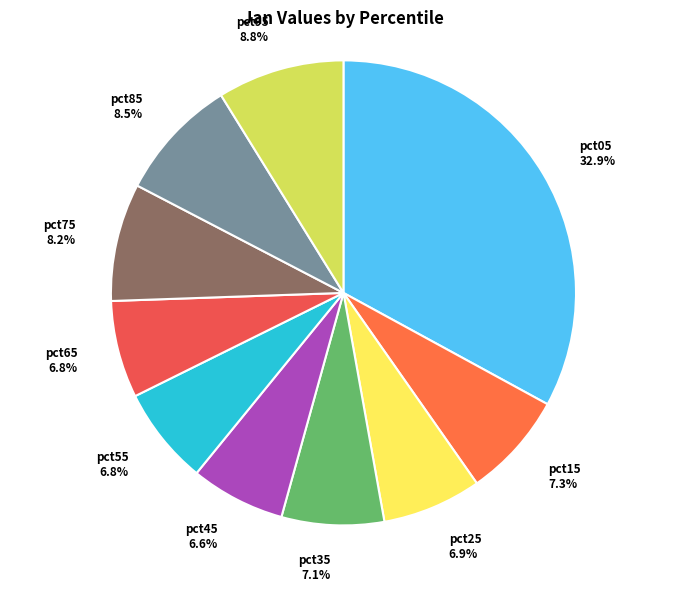

How many slices are in this pie chart?

10